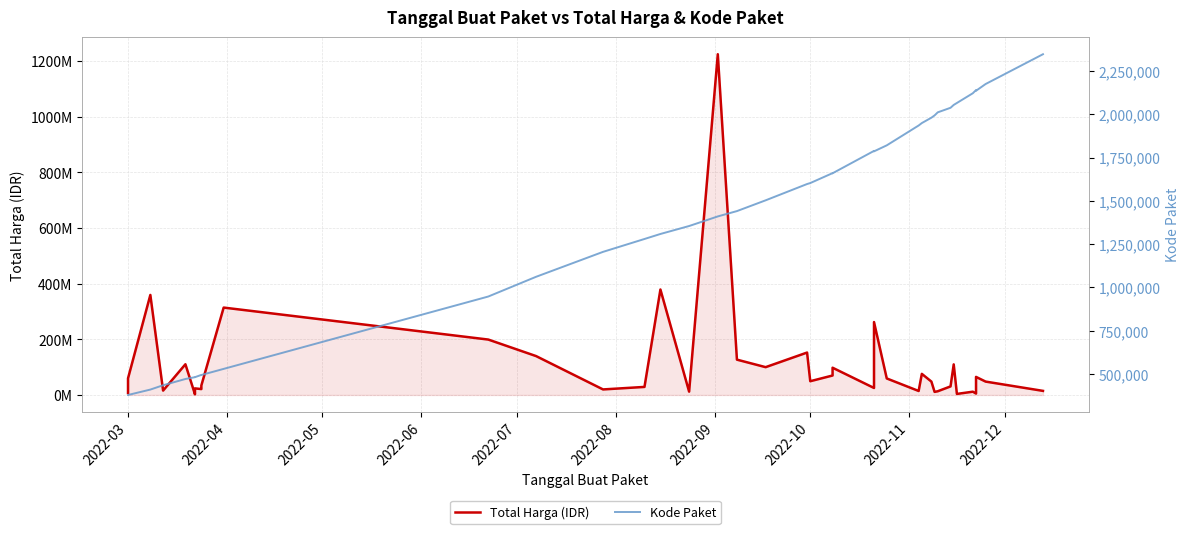

What is the maximum value shown in the chart?

1224682000